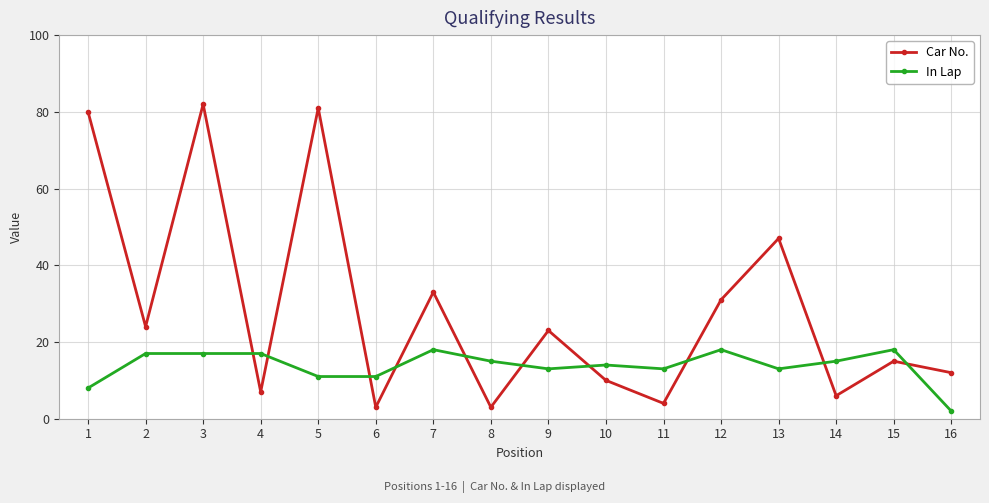

What is the greatest value displayed?

82